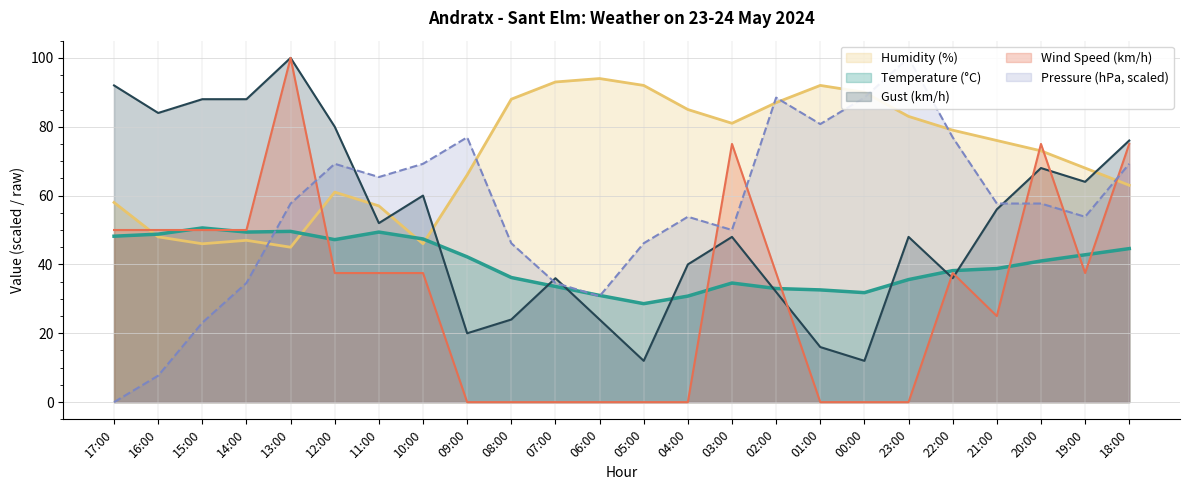

Reading left to right, extract all data points from this chart.

Temperature (°C): 48.2	48.8	50.6	49.4	49.6	47.2	49.4	47.4	42.2	36.2	33.6	31.0	28.6	30.8	34.6	33.0	32.6	31.8	35.6	38.2	38.8	41.0	42.8	44.6
Humidity (%): 58.0	48.0	46.0	47.0	45.0	61.0	57.0	46.0	66.0	88.0	93.0	94.0	92.0	85.0	81.0	87.0	92.0	90.0	83.0	79.0	76.0	73.0	68.0	63.0
Wind Speed (km/h): 50.0	50.0	50.0	50.0	100.0	37.5	37.5	37.5	0.0	0.0	0.0	0.0	0.0	0.0	75.0	37.5	0.0	0.0	0.0	37.5	25.0	75.0	37.5	75.0
Pressure (hPa): 0.0	7.7	23.1	34.6	57.7	69.2	65.4	69.2	76.9	46.2	34.6	30.8	46.2	53.8	50.0	88.5	80.8	88.5	100.0	76.9	57.7	57.7	53.8	69.2
Gust (km/h): 92.0	84.0	88.0	88.0	100.0	80.0	52.0	60.0	20.0	24.0	36.0	24.0	12.0	40.0	48.0	32.0	16.0	12.0	48.0	36.0	56.0	68.0	64.0	76.0